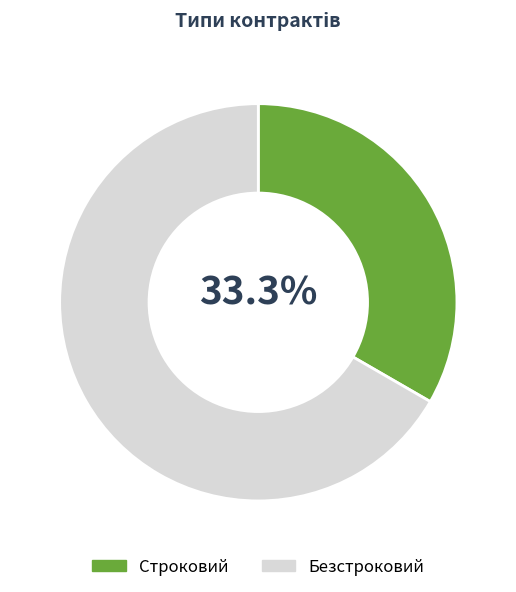

True or false: Безстроковий accounts for 67% of the total.

True